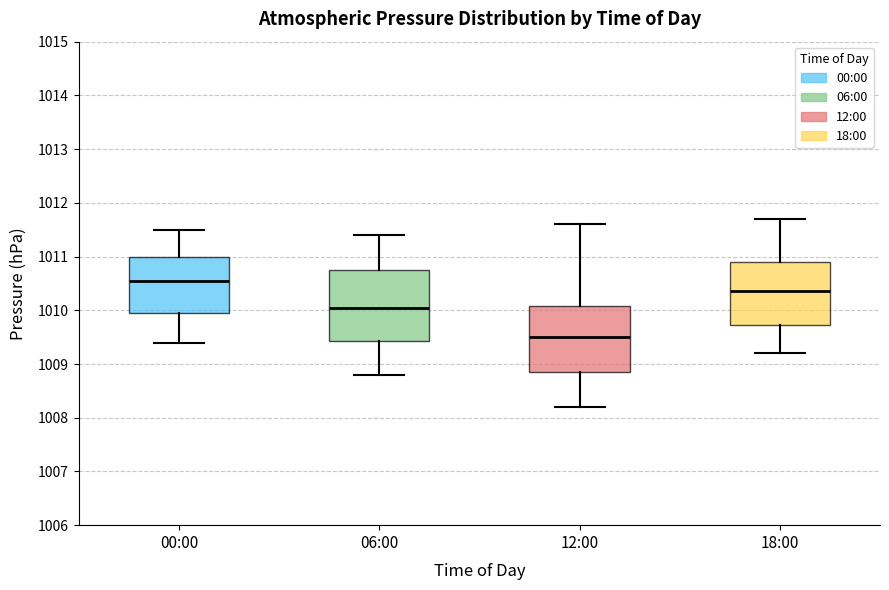

Reading left to right, read every box against the y-axis: the position of its median line, the range the box covers, and the ends of its whiskers. The values are not printed on the chart, so give them approximately, as read against the axis.

00:00: median 1010.6, box 1010.0 to 1011.0, whiskers 1009.4 to 1011.5
06:00: median 1010.1, box 1009.4 to 1010.8, whiskers 1008.8 to 1011.4
12:00: median 1009.5, box 1008.9 to 1010.1, whiskers 1008.2 to 1011.6
18:00: median 1010.4, box 1009.7 to 1010.9, whiskers 1009.2 to 1011.7